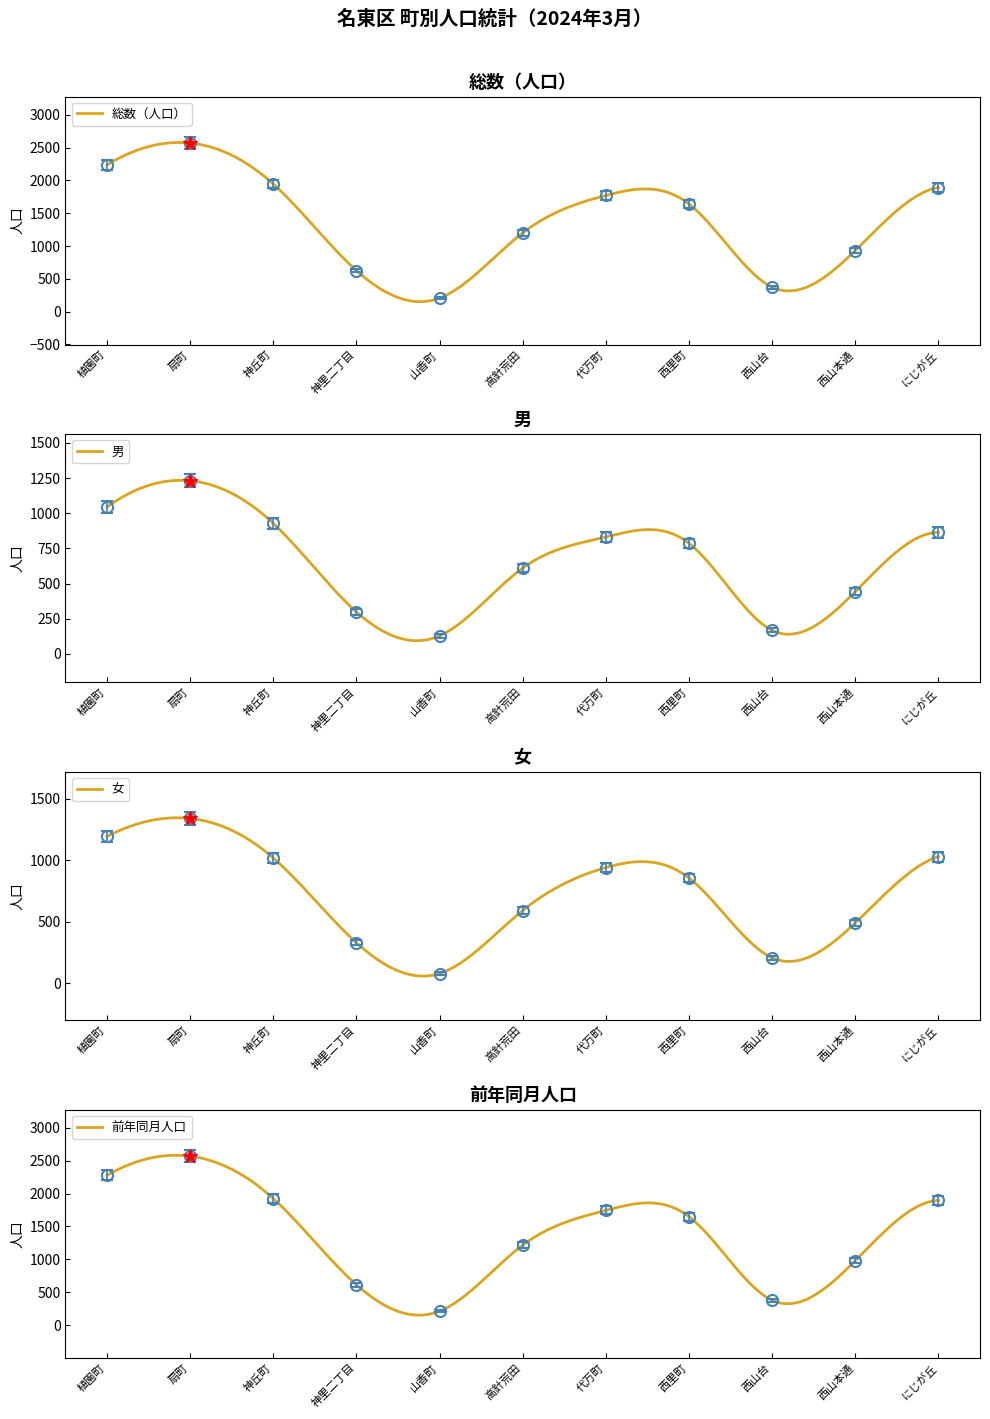

Reading right to left, list all the values displayed in this chart.

総数（人口）: にじが丘=1891	西山本通=931	西山台=373	西里町=1640	代万町=1770	高針荒田=1200	山香町=206	神里二丁目=626	神丘町=1945	扇町=2569	植園町=2236
男: にじが丘=863	西山本通=442	西山台=167	西里町=786	代万町=831	高針荒田=610	山香町=128	神里二丁目=298	神丘町=928	扇町=1231	植園町=1044
女: にじが丘=1028	西山本通=489	西山台=206	西里町=854	代万町=939	高針荒田=590	山香町=78	神里二丁目=328	神丘町=1017	扇町=1338	植園町=1192
前年同月人口: にじが丘=1897	西山本通=979	西山台=377	西里町=1650	代万町=1745	高針荒田=1216	山香町=210	神里二丁目=613	神丘町=1926	扇町=2571	植園町=2279